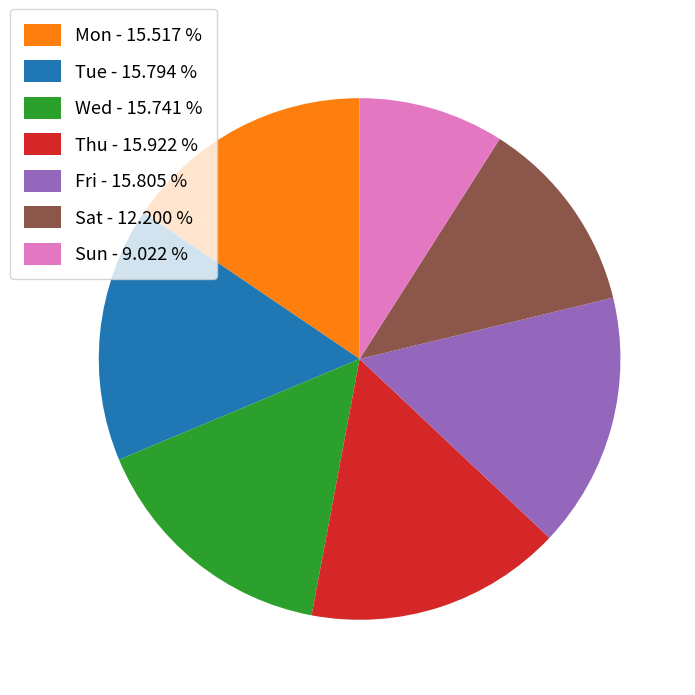

Do Thu - 15.922 % and Tue - 15.794 % together represent more than half of the pie?

No